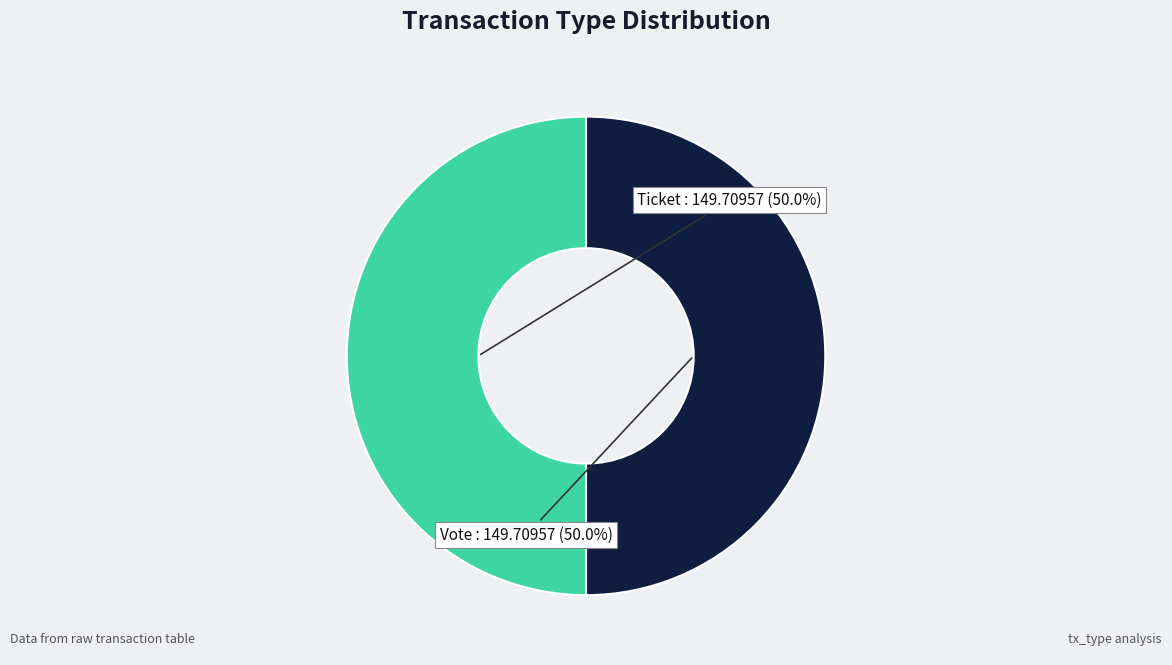

What percentage do Ticket and Vote together represent?

100.0%